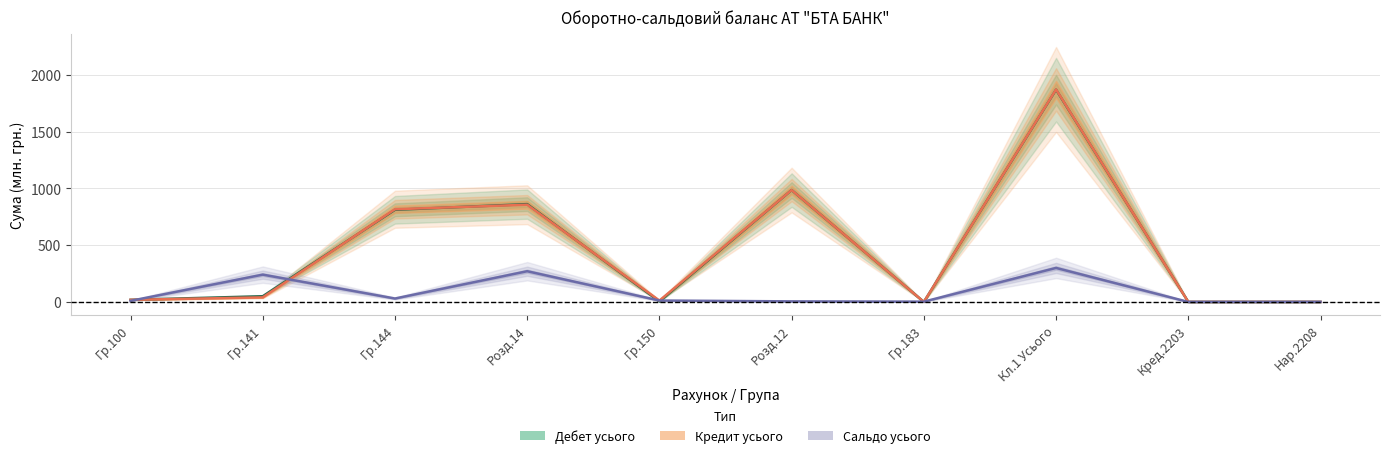

Count the number of categories in the chart.

10